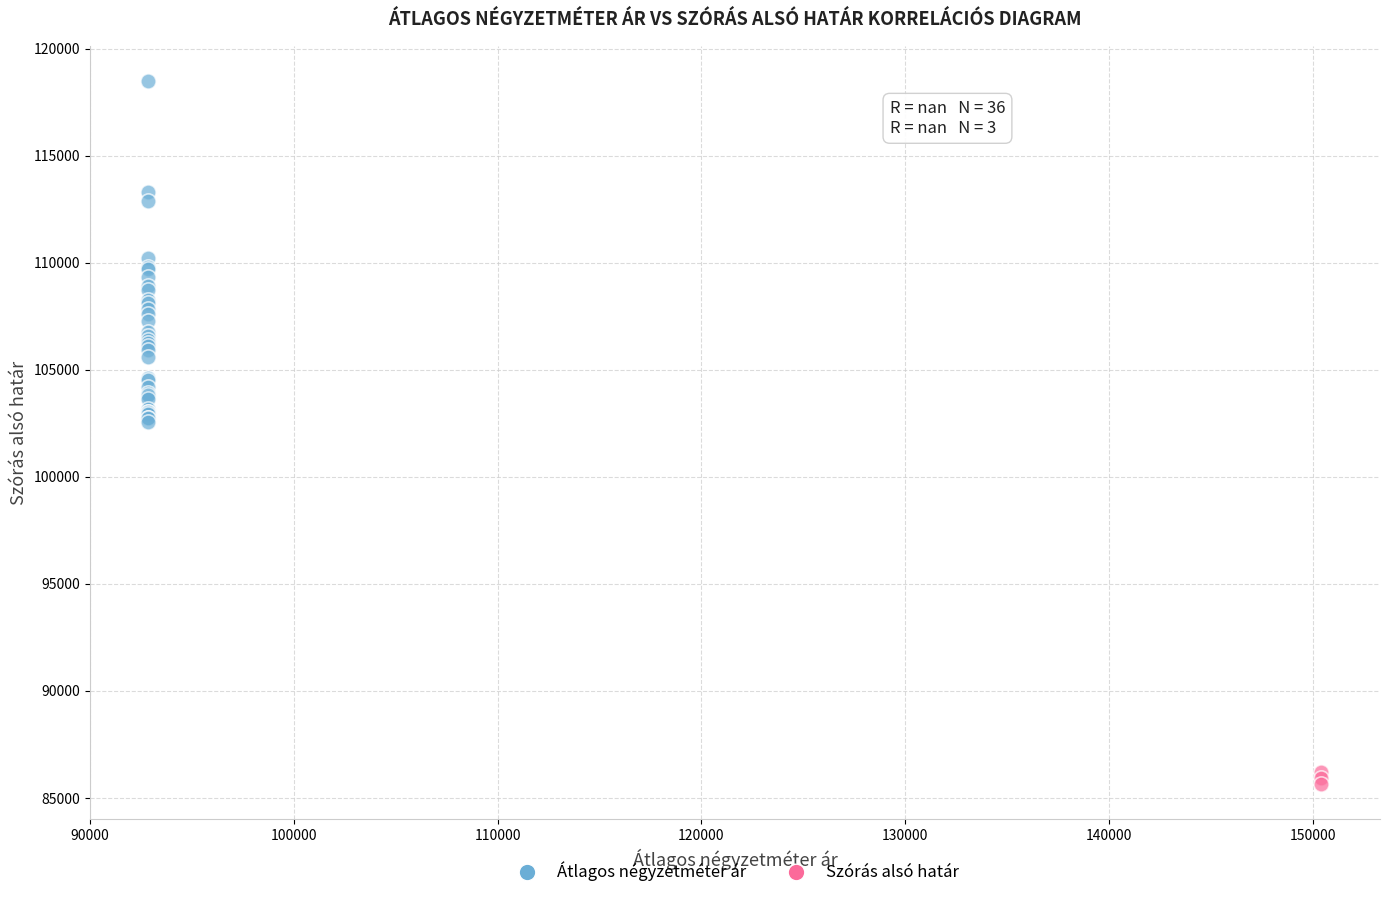

Which series reaches the maximum Y coordinate?

Átlagos négyzetméter ár